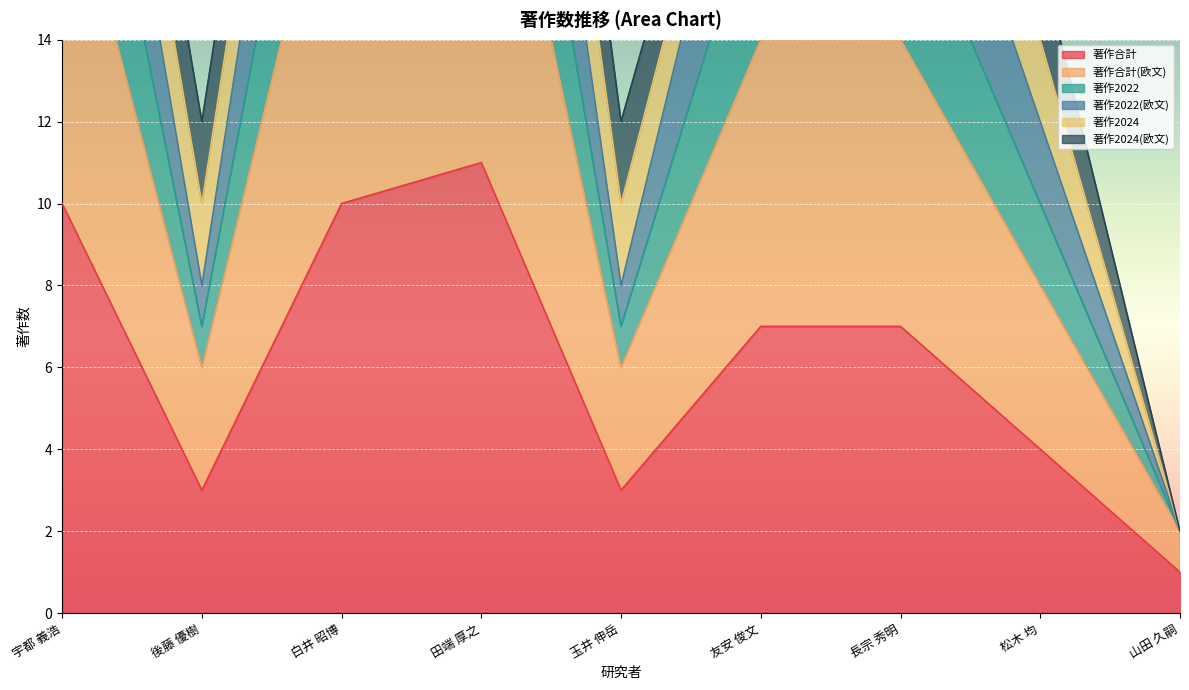

How many categories are shown in the chart?

9